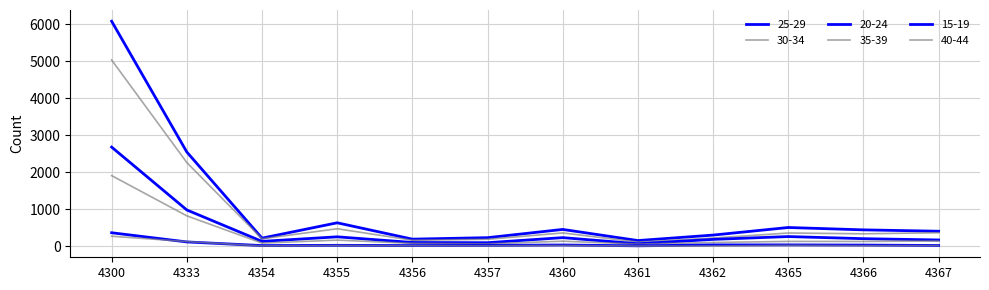

Which category has the highest value across all series?

4300